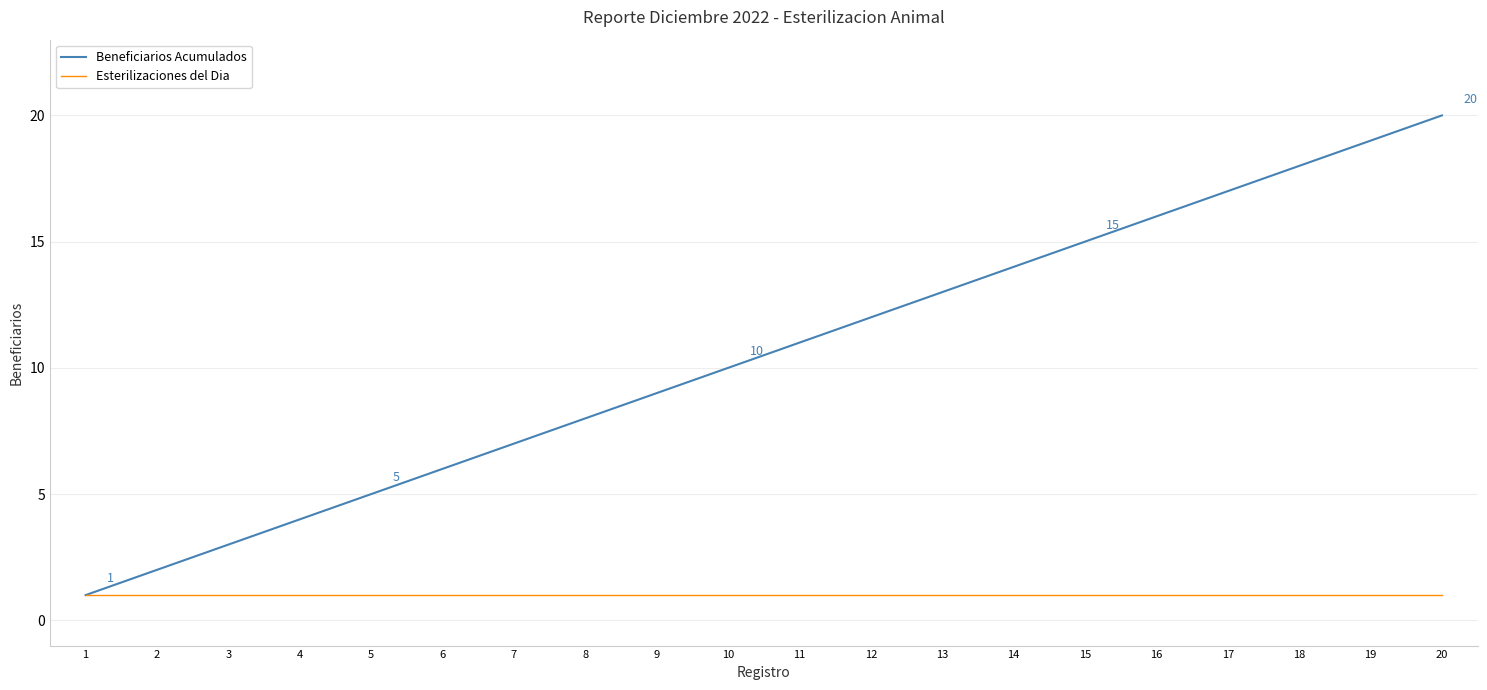

Which series has the largest total across all categories?

Beneficiarios Acumulados